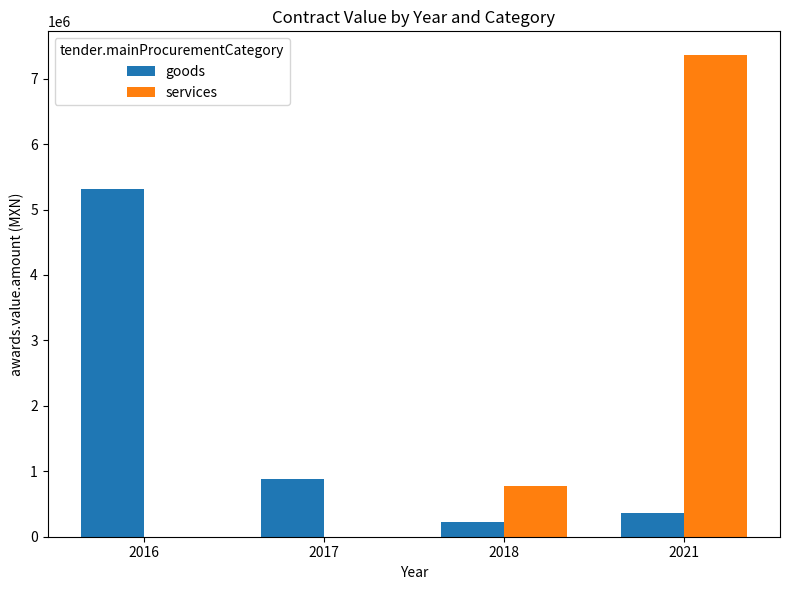

Reading left to right, what are all the values shown in this chart?

goods: 2016=5310742.6	2017=886394.0	2018=224430.9	2021=358473.7
services: 2016=0.0	2017=0.0	2018=781117.0	2021=7356151.1